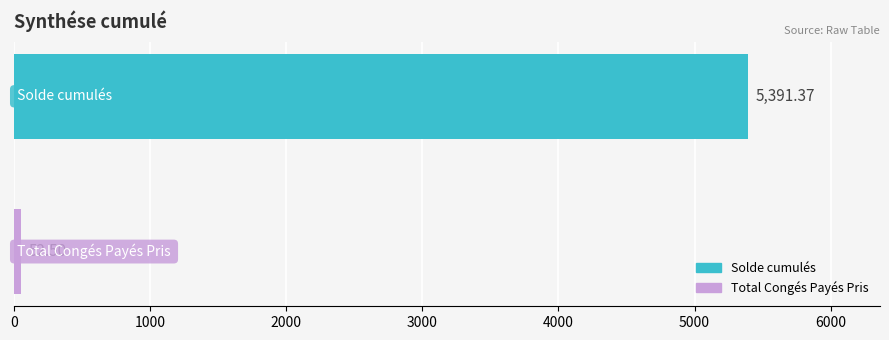

What is the average value?

2721.9